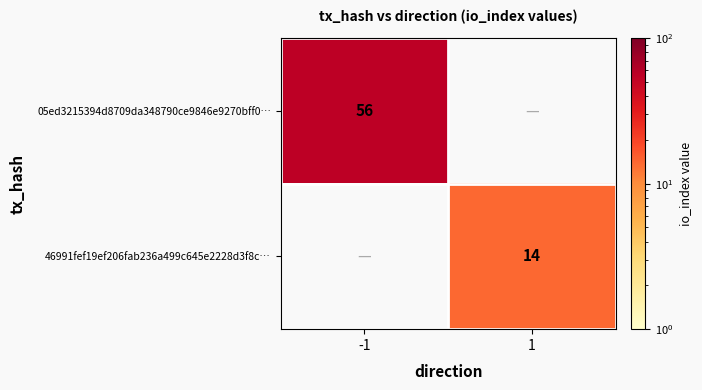

Is it true that 05ed3215394d8709da348790ce9846e9270bff0… equals 22 at -1?

False